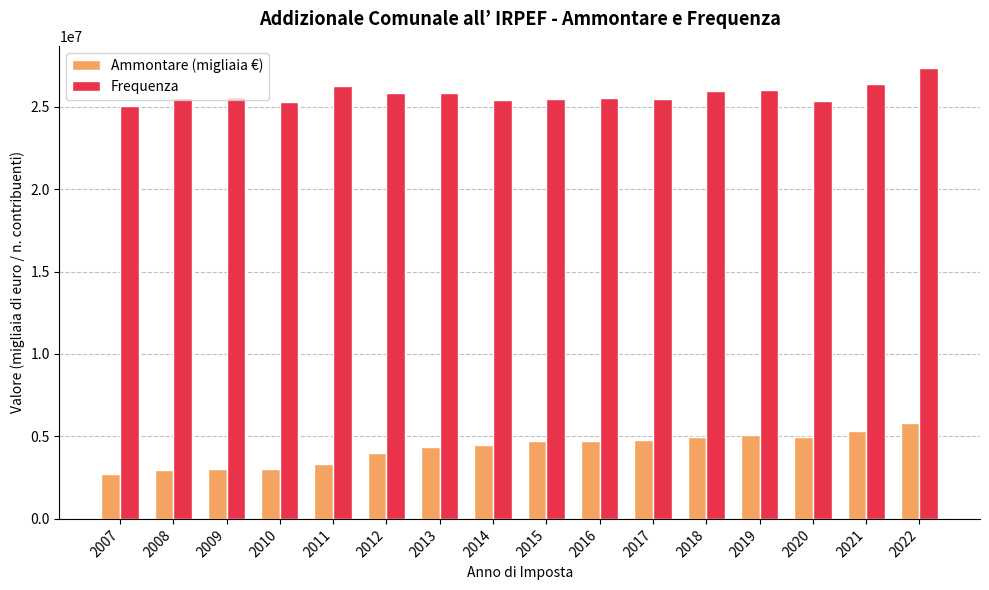

How many data points in Ammontare (migliaia €) are less than 4709261?

8